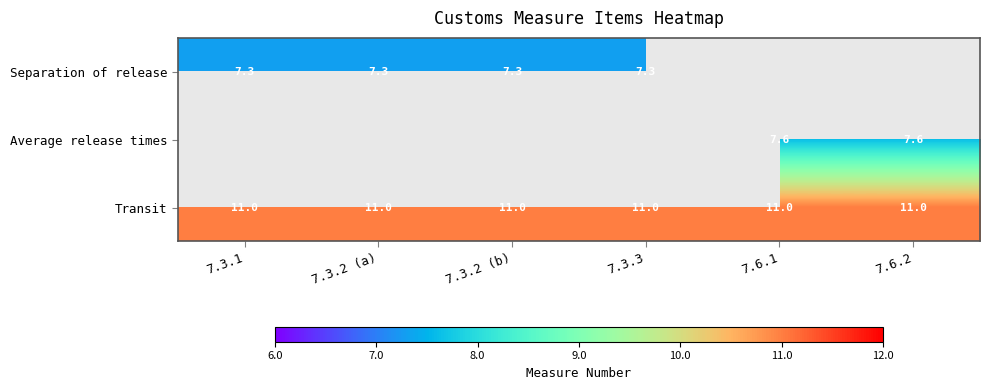

Count the number of categories in the chart.

6